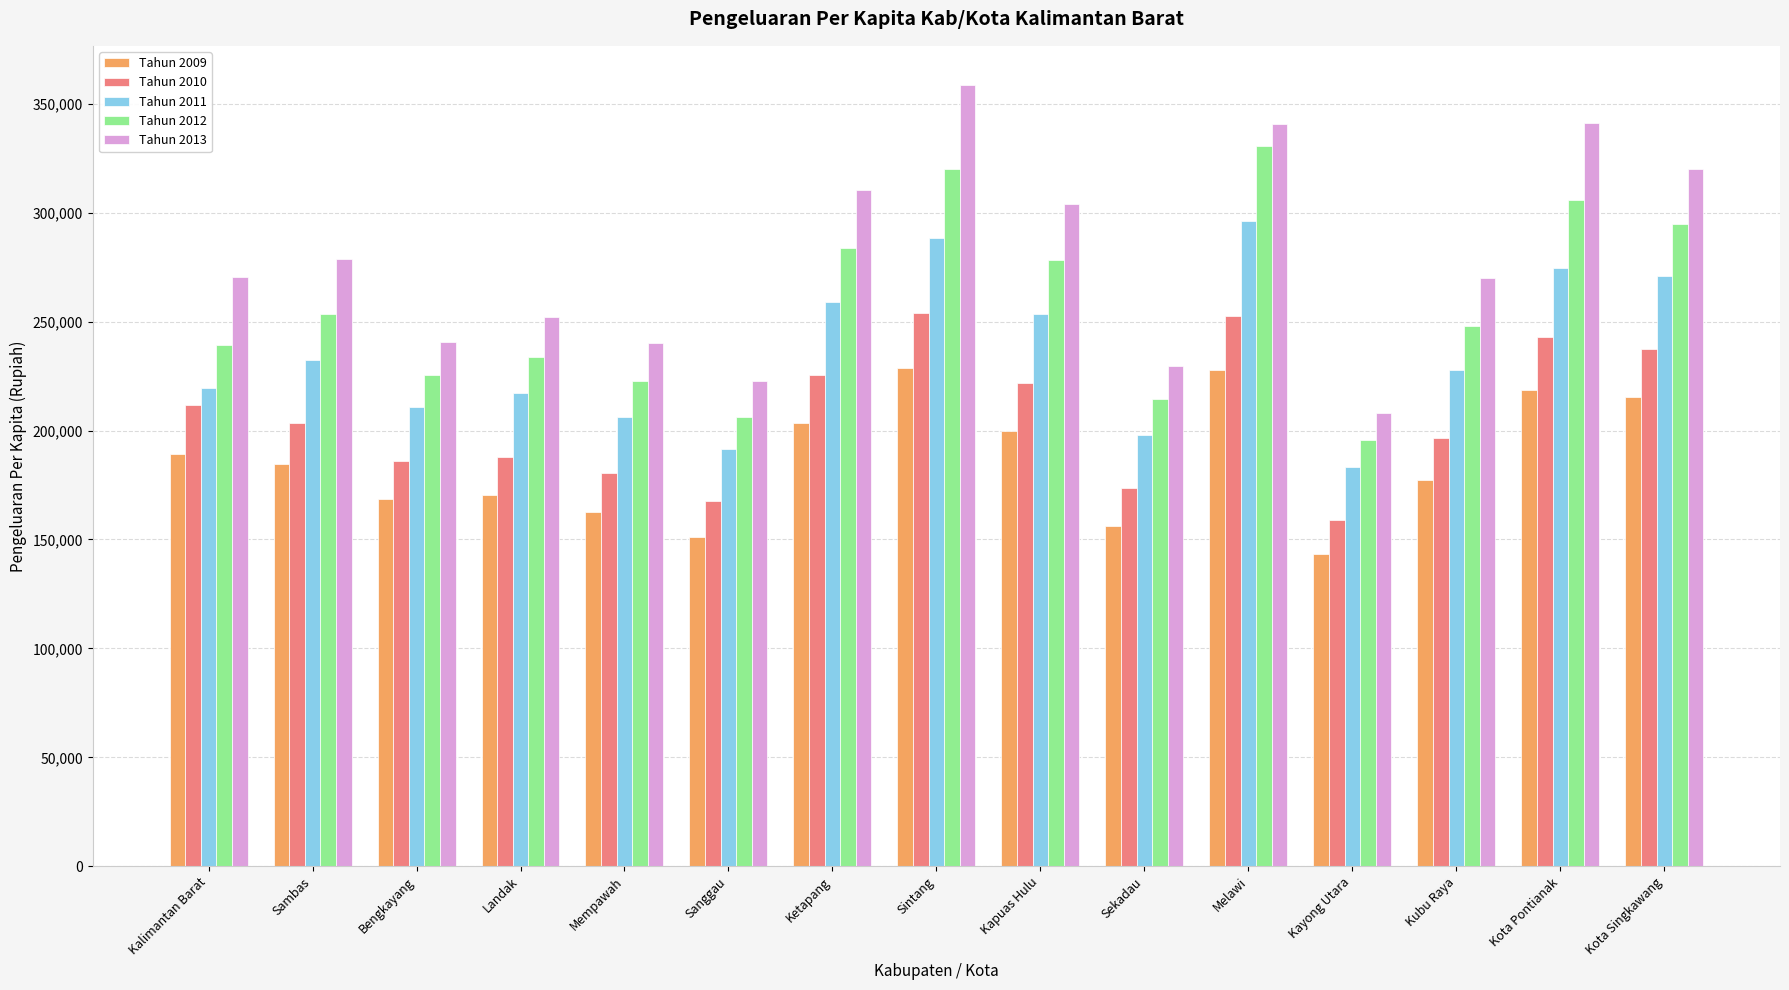

At which label does Tahun 2012 first exceed 247828?

Sambas